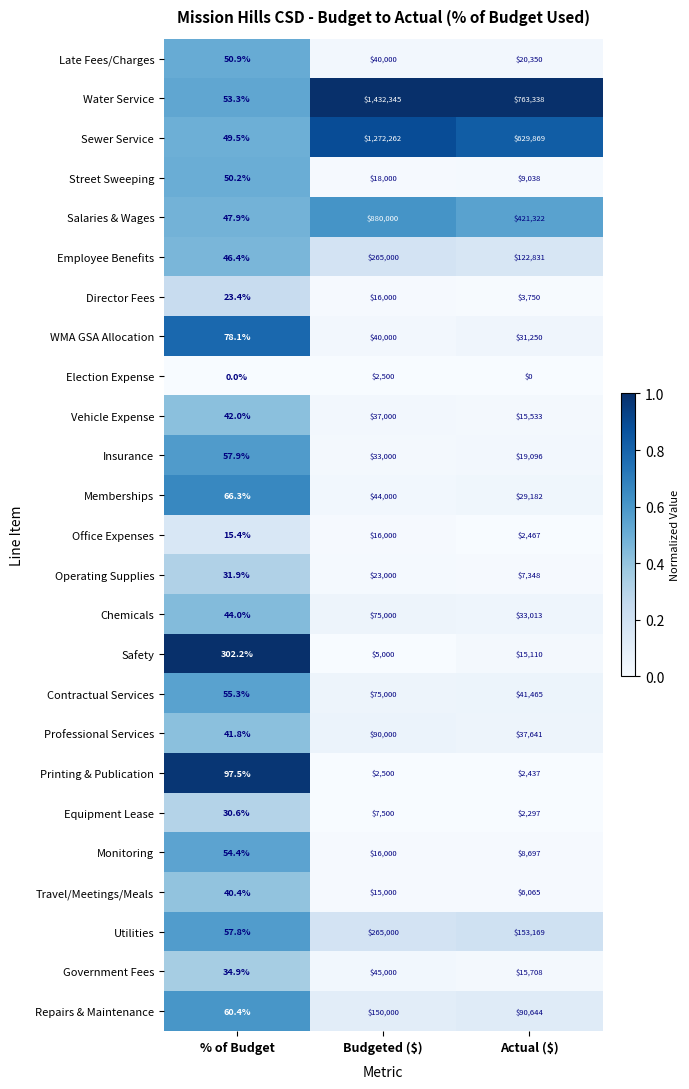

Where does the Operating Supplies series first go above 7348?

Budgeted ($)